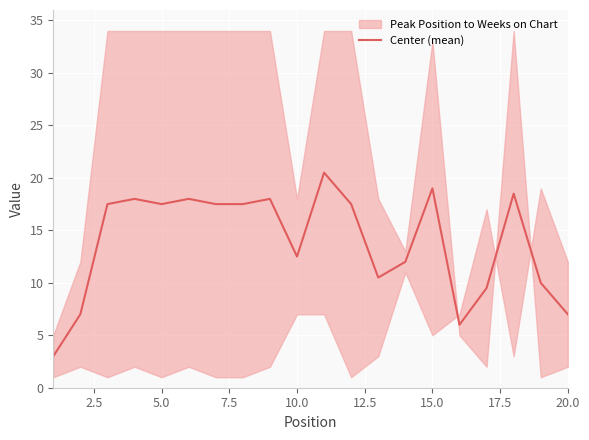

The value of Center (mean) at 5.0 is 10.8. True or false?

False